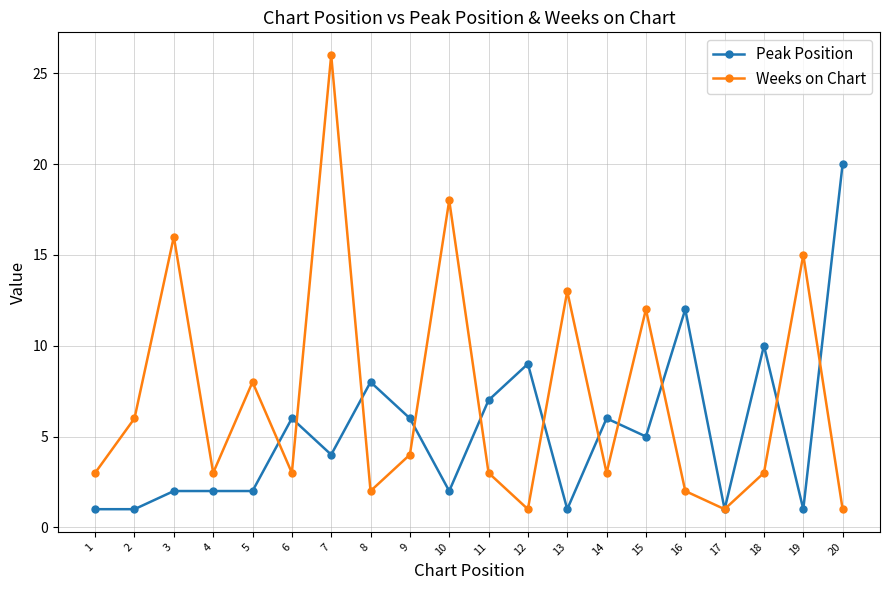

What is the value of the Peak Position point at the 8th from the left?

8